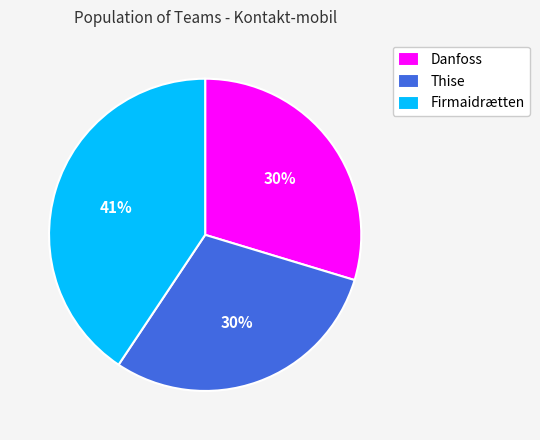

Is there a majority slice in this chart?

No